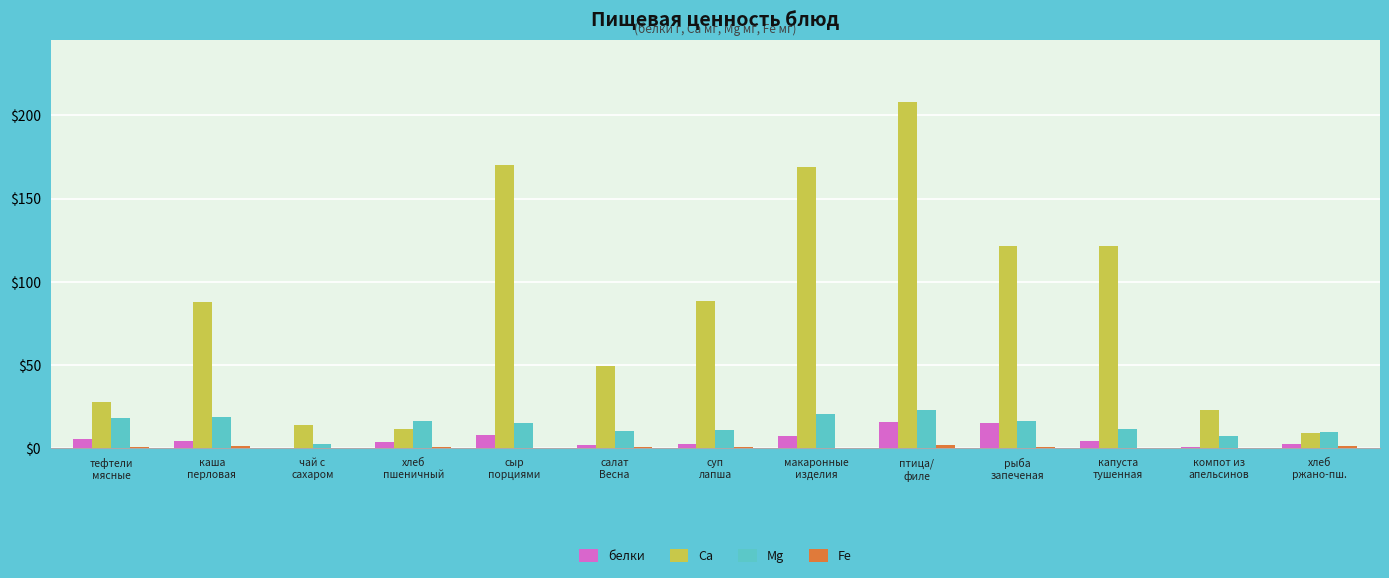

Is it true that белки equals 7.7 at сыр
порциями?

True